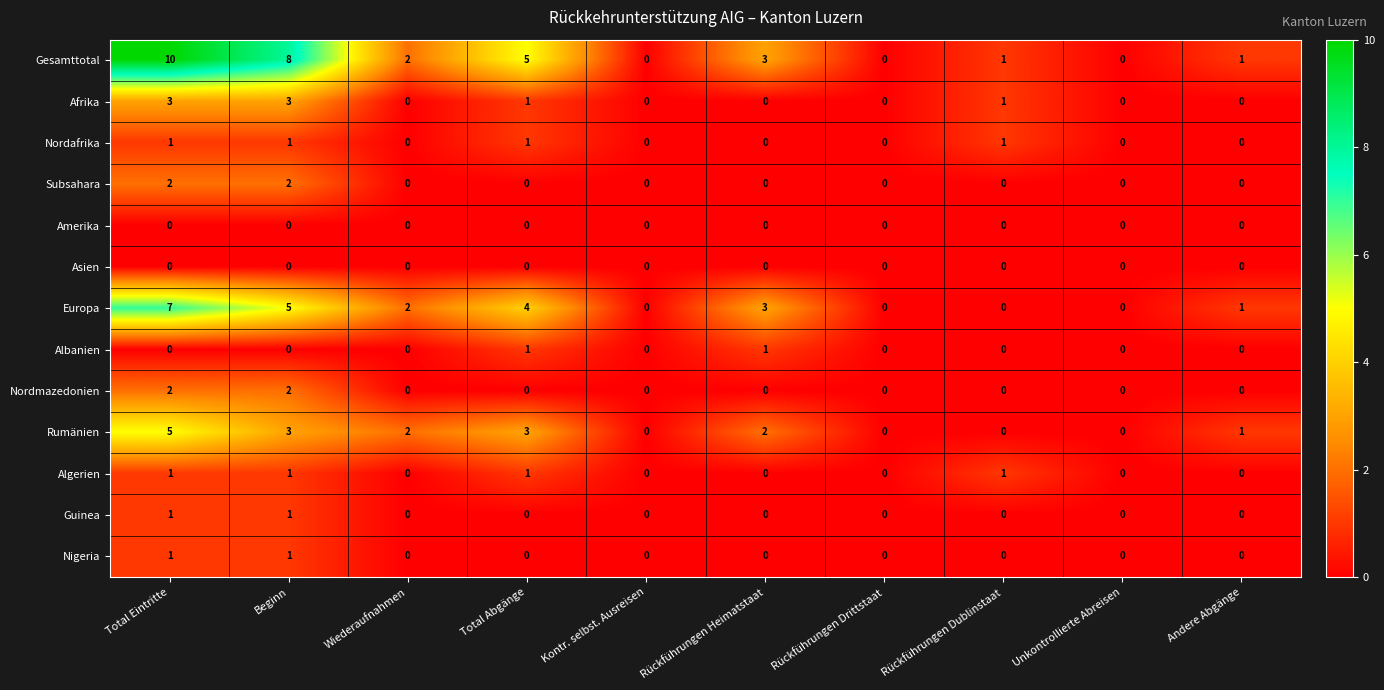

Which series has the largest total across all categories?

Gesamttotal